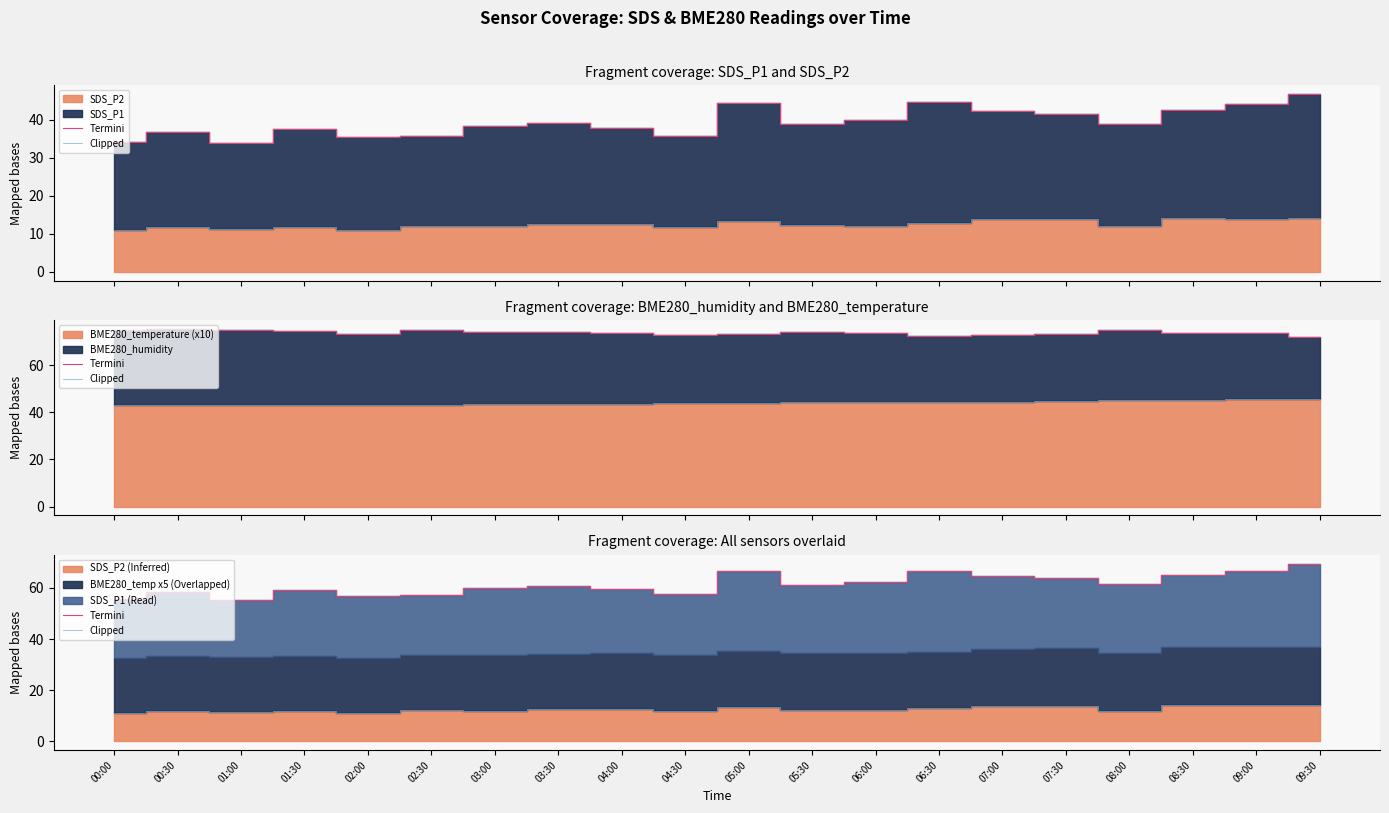

Is the value of Termini at 05:30 greater than the value of Clipped at 05:00?

Yes